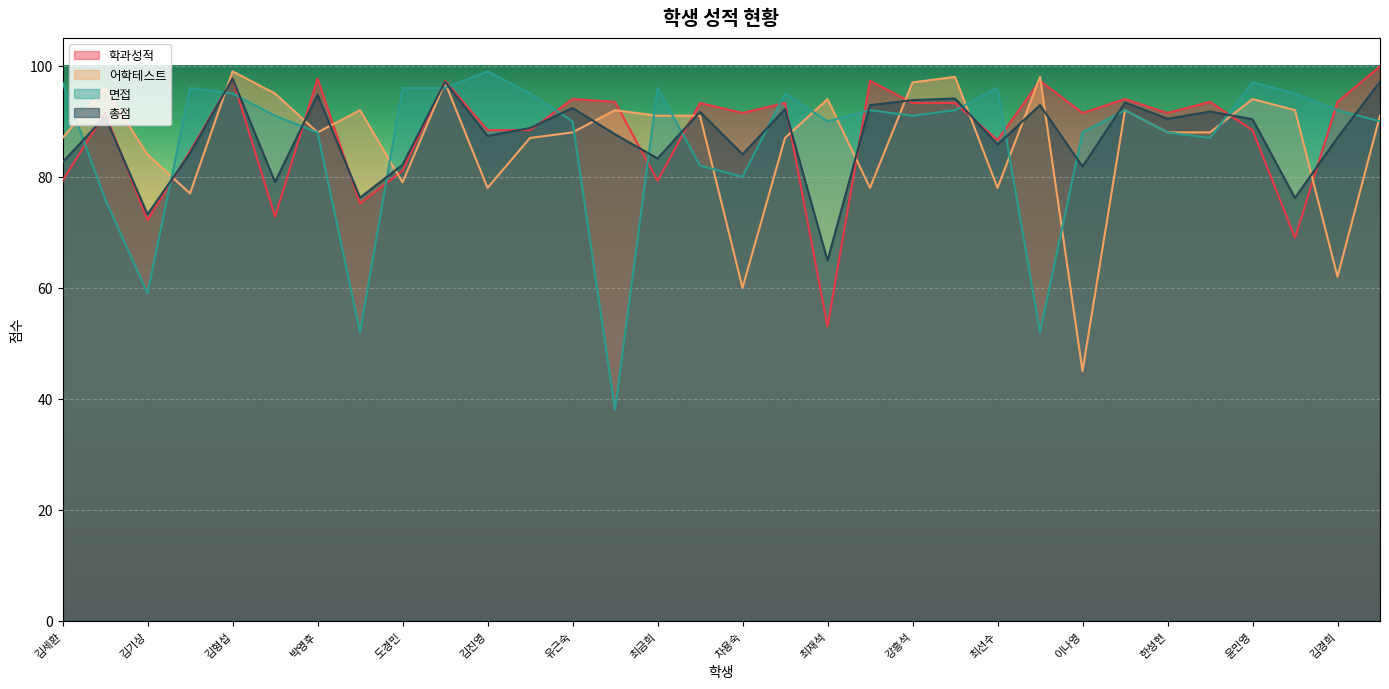

Which series has the largest range (max minus min)?

면접